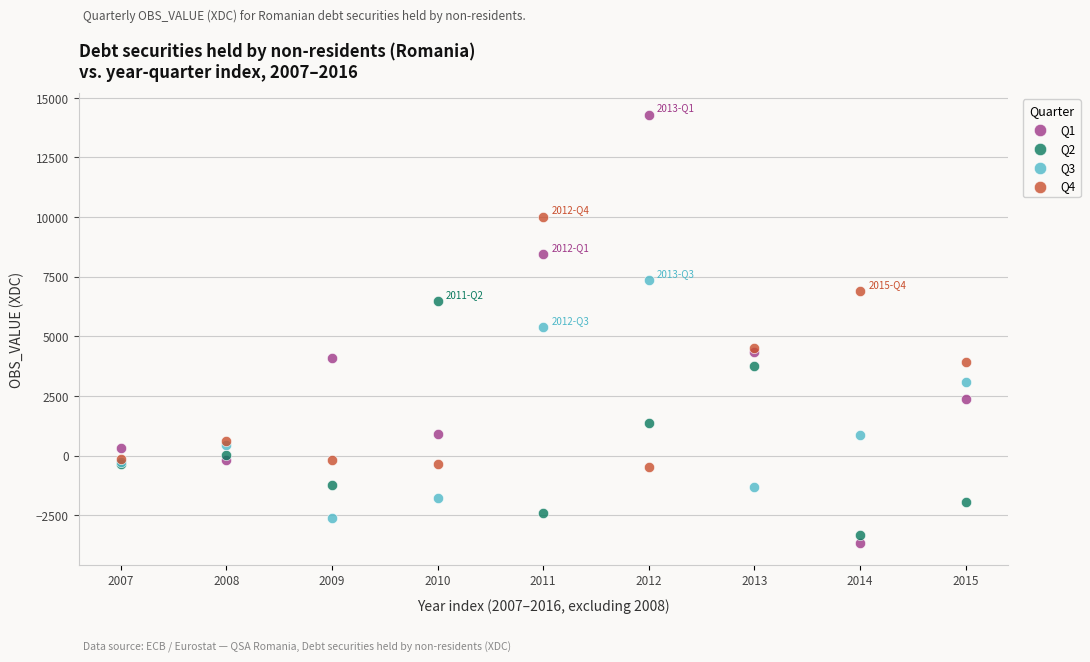

Which series contains the lowest Y value?

Q1